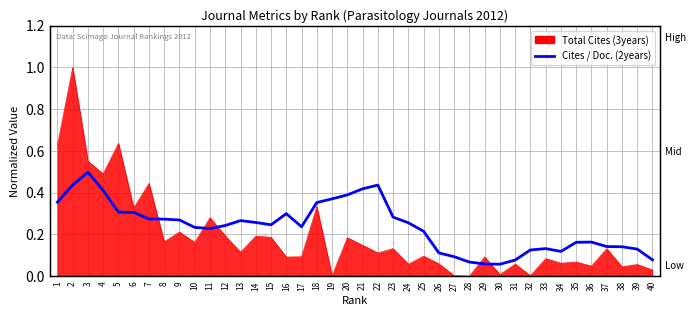

Count the values in the range 0 to 1.

40